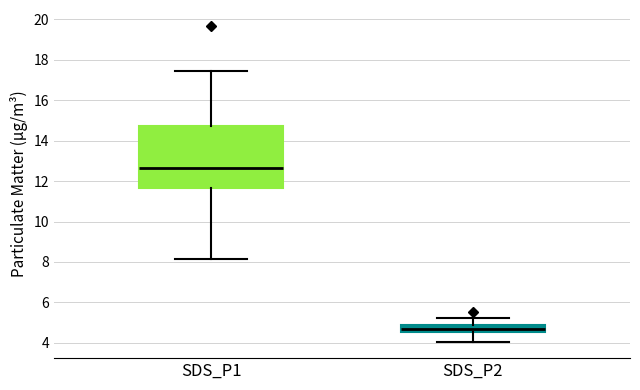

Where does the lower whisker of the box for SDS_P2 end on the y-axis? The values are not printed on the chart, so give them approximately, as read against the axis.

4.0